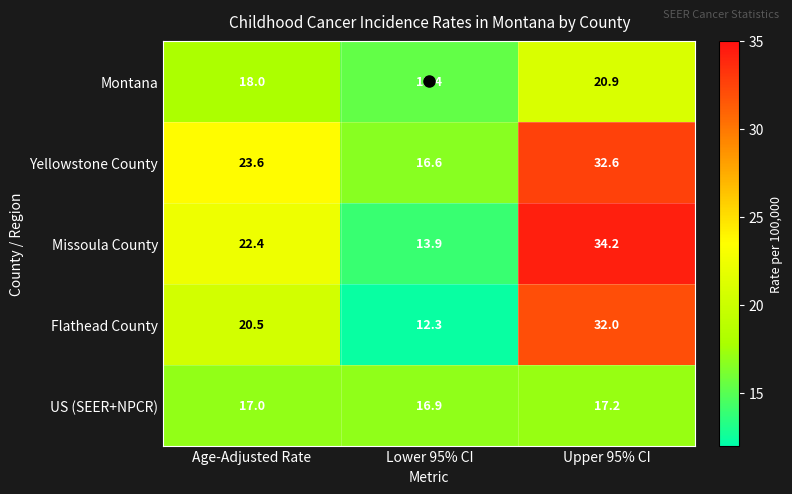

Rank the series by their maximum value, from lowest to highest.

US (SEER+NPCR), Montana, Flathead County, Yellowstone County, Missoula County